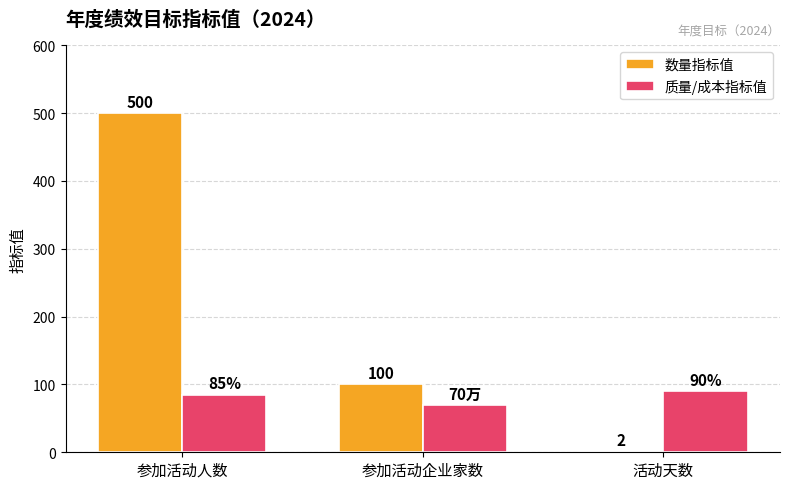

True or false: 质量/成本指标值 has a value of 85 at 参加活动人数.

True